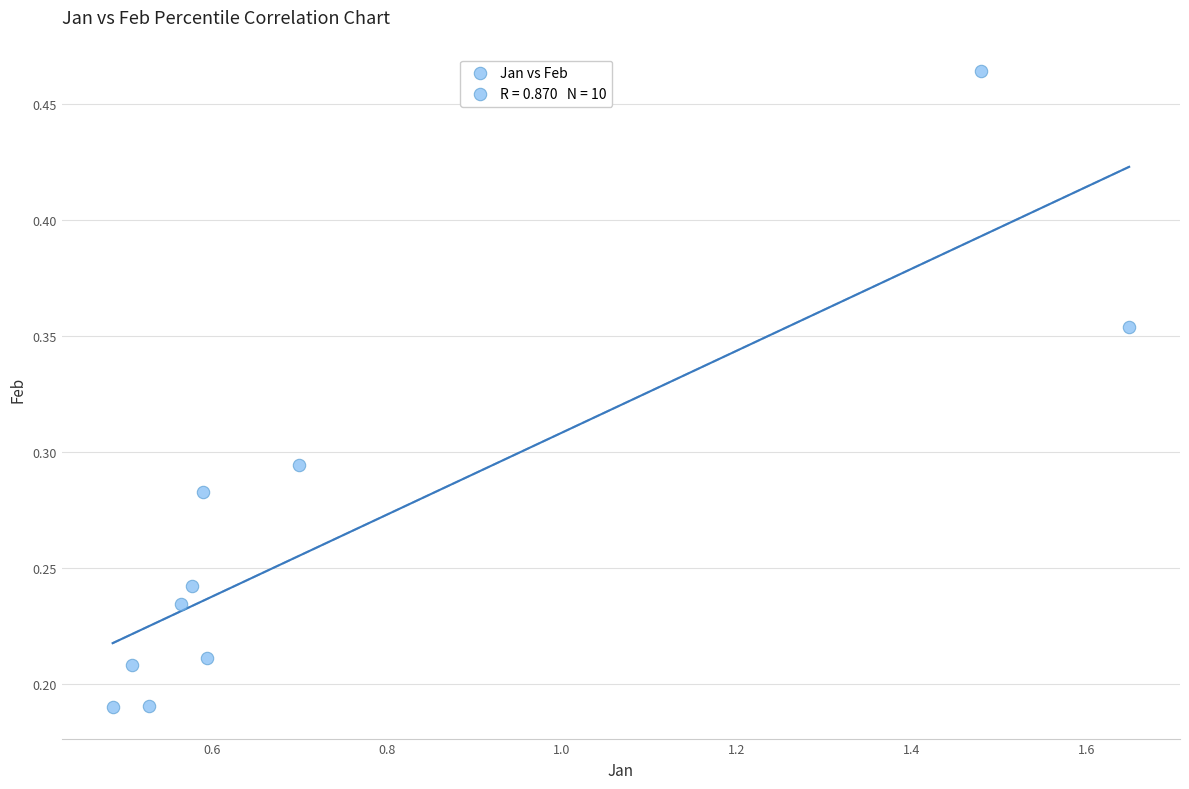

What is the range of X values (max minus min)?

1.2